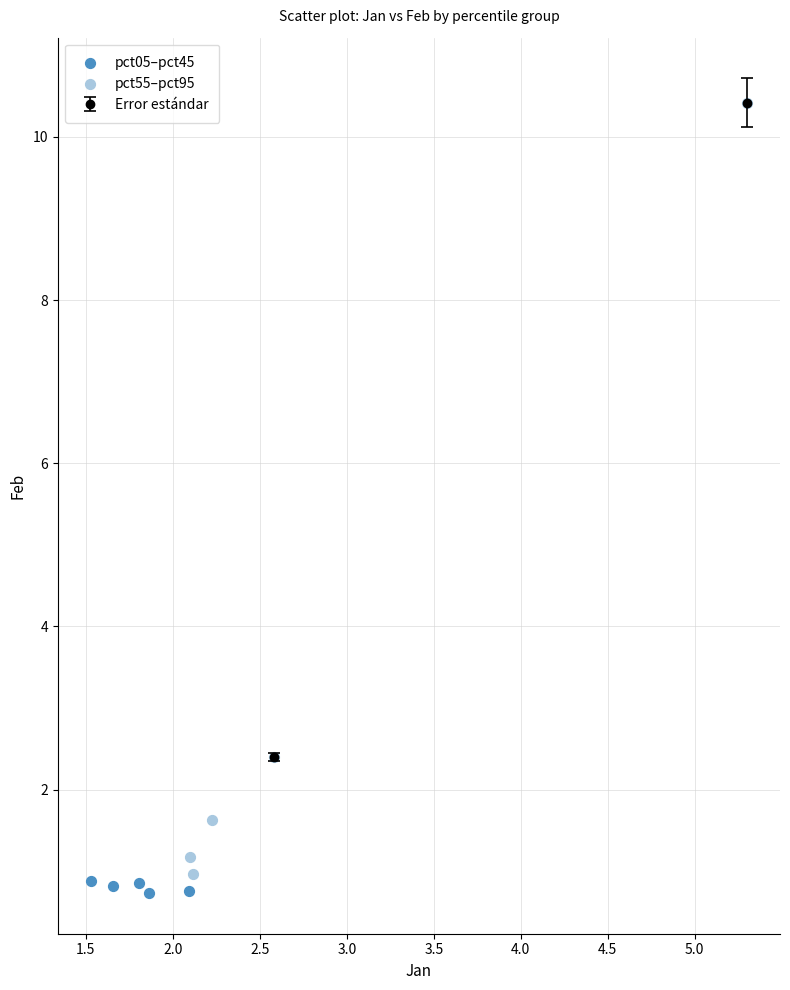

Which series contains the highest Y value?

pct55–pct95